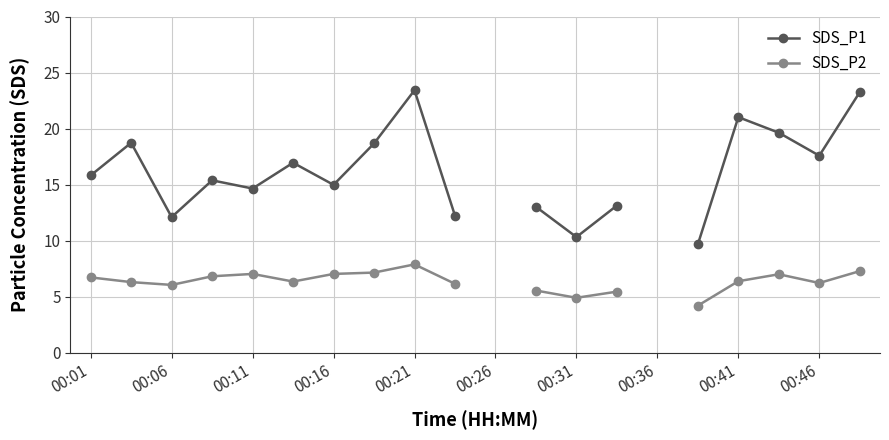

Where does the SDS_P2 series first go above 6?

00:01